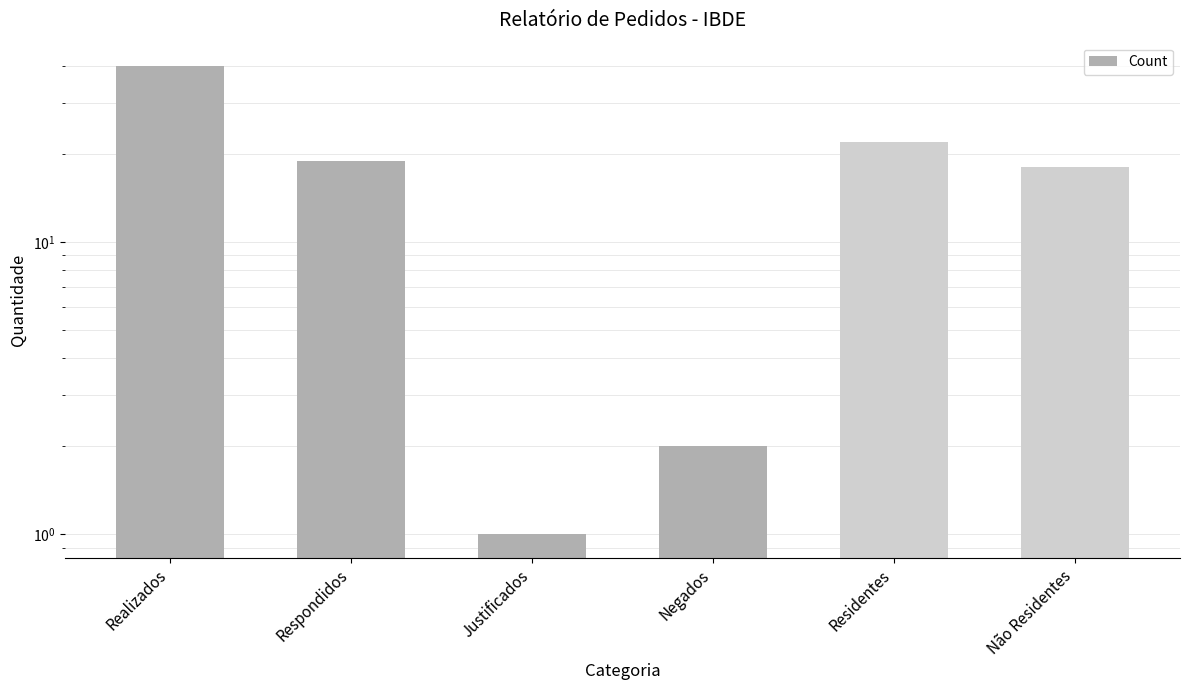

What is the label of the 2nd bar from the left?

Respondidos